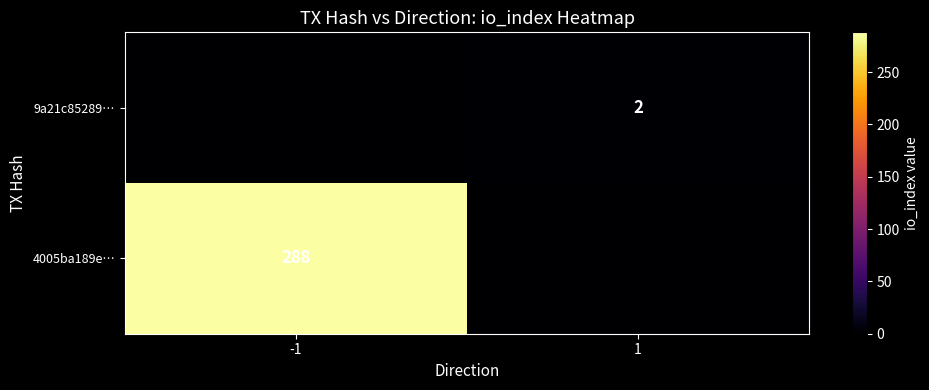

The value of 4005ba189e… at -1 is 288. True or false?

True